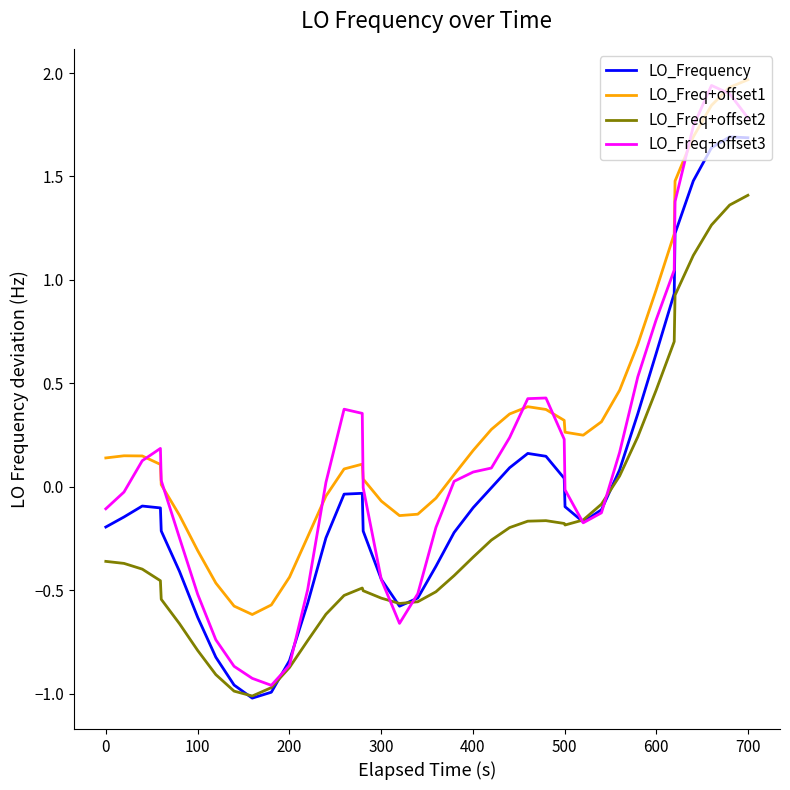

True or false: LO_Freq+offset1 and LO_Freq+offset2 cross at least once.

False